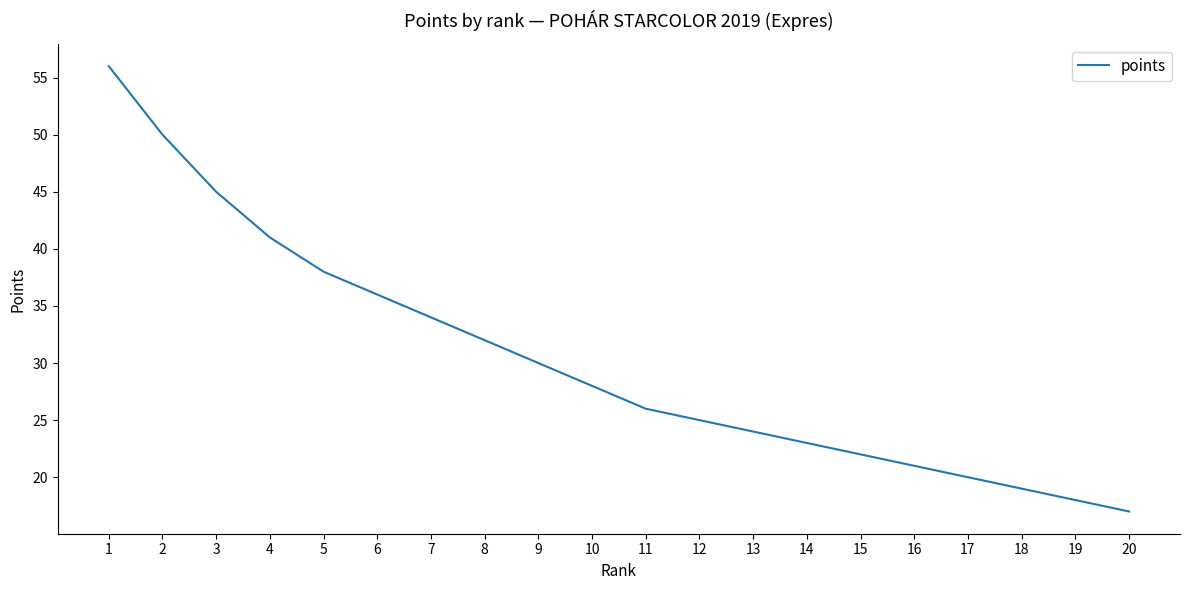

The chart shows a value of 11 at 13. True or false?

False